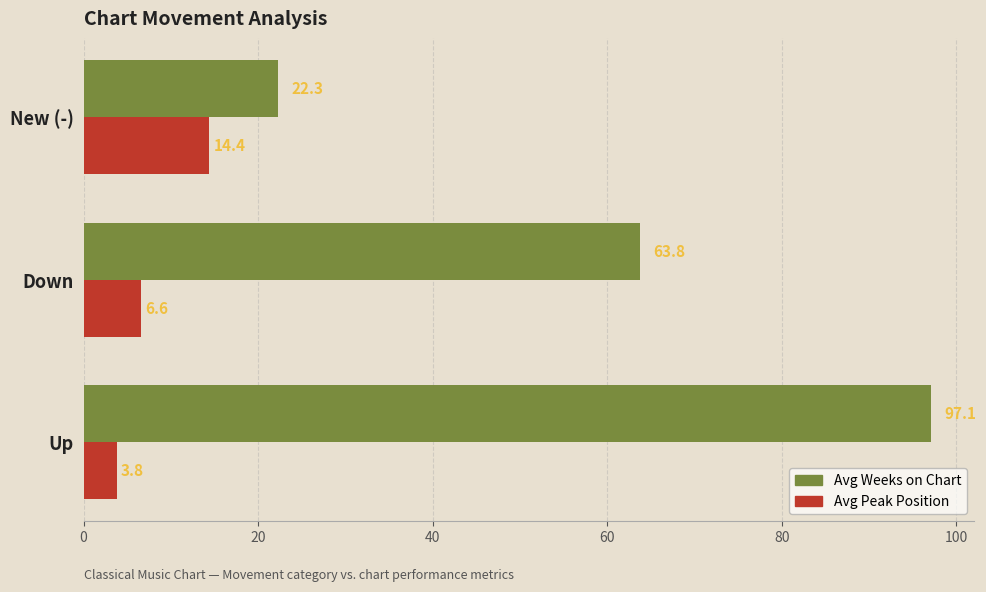

What is the difference between the maximum and second lowest values in the Avg Peak Position series?

7.8